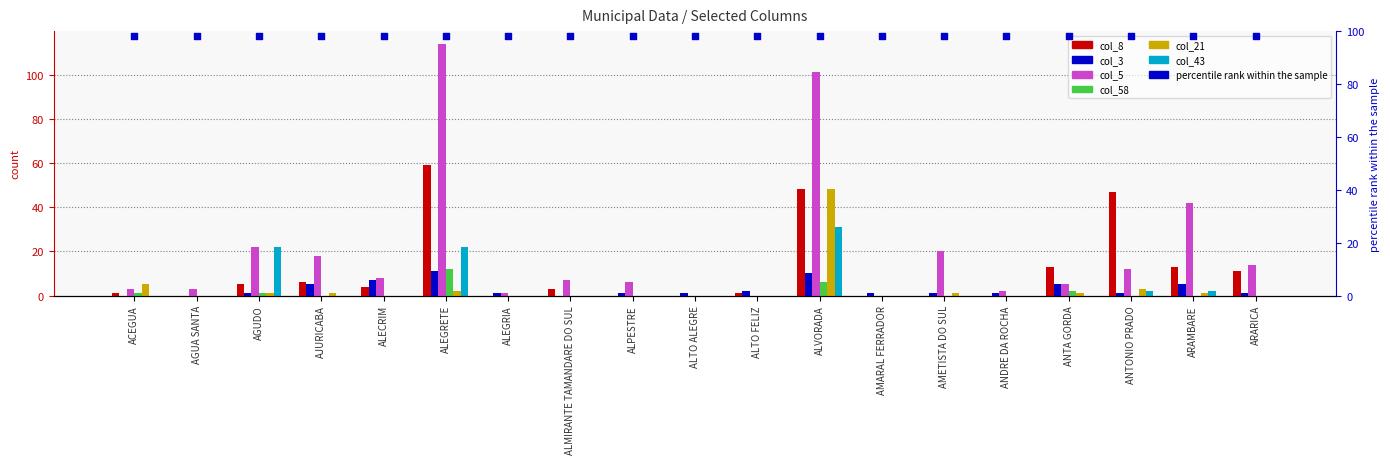

Which series reaches the minimum Y coordinate?

col_8